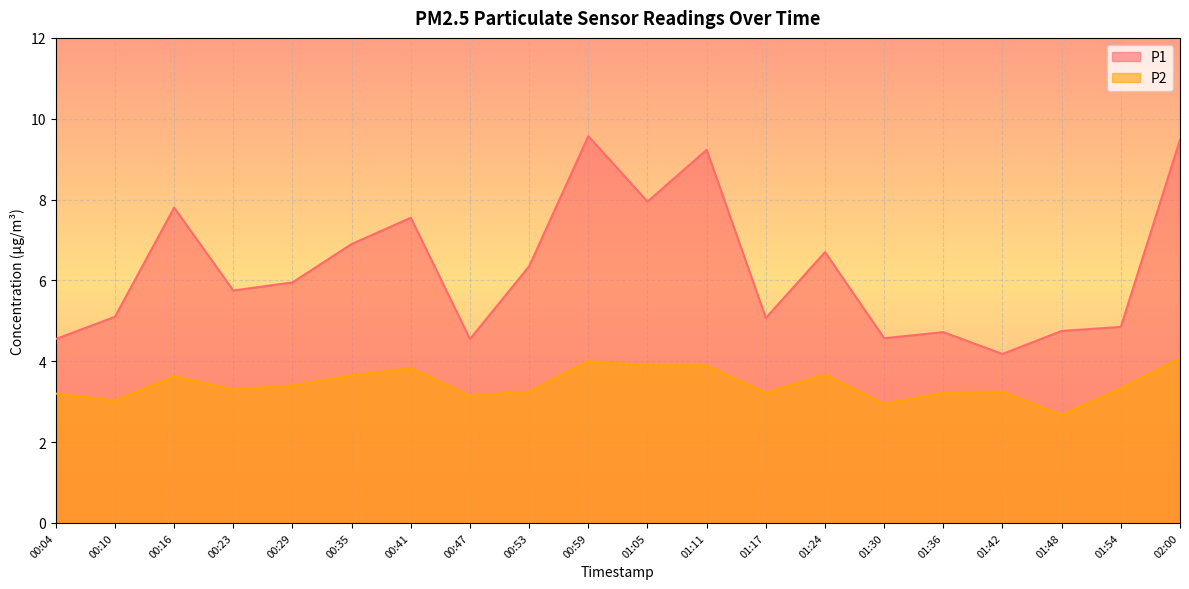

How many categories are shown in the chart?

20